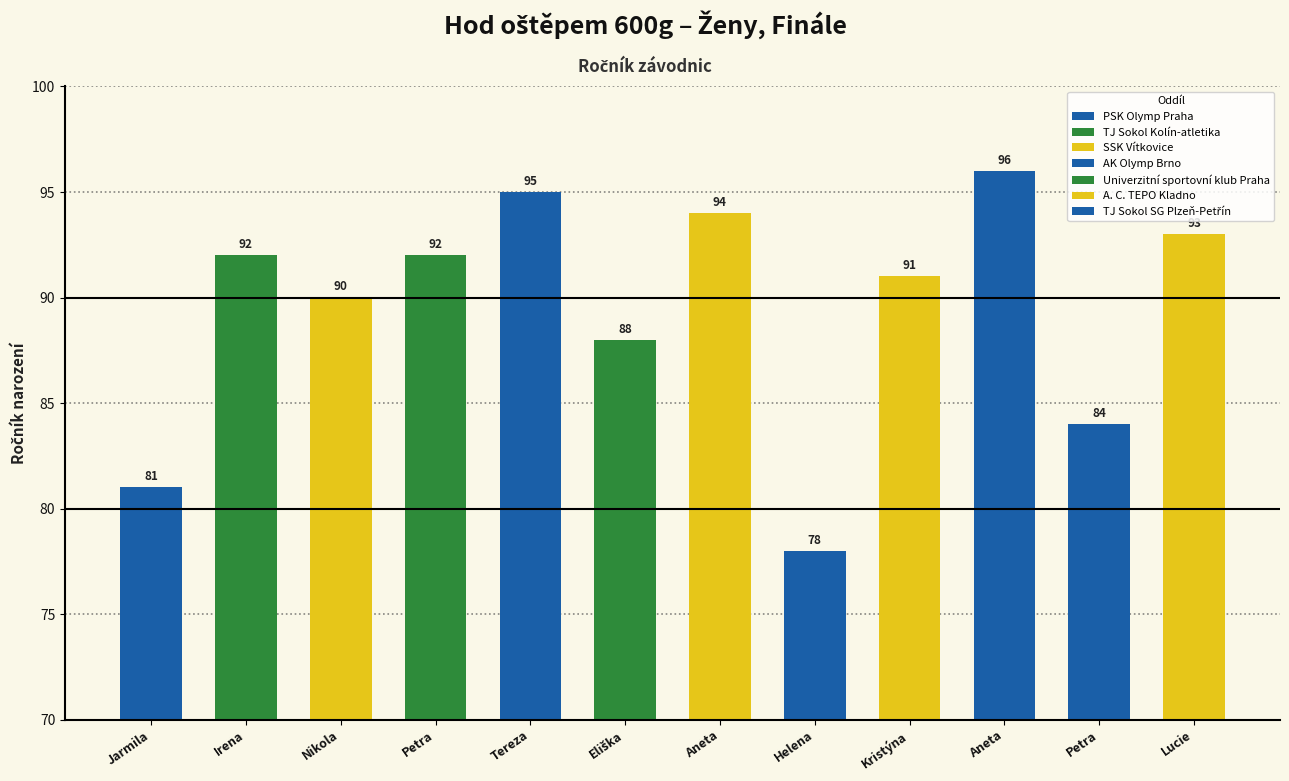

List the labels in order of value, largest first.

Aneta, Tereza, Aneta, Lucie, Irena, Petra, Kristýna, Nikola, Eliška, Petra, Jarmila, Helena